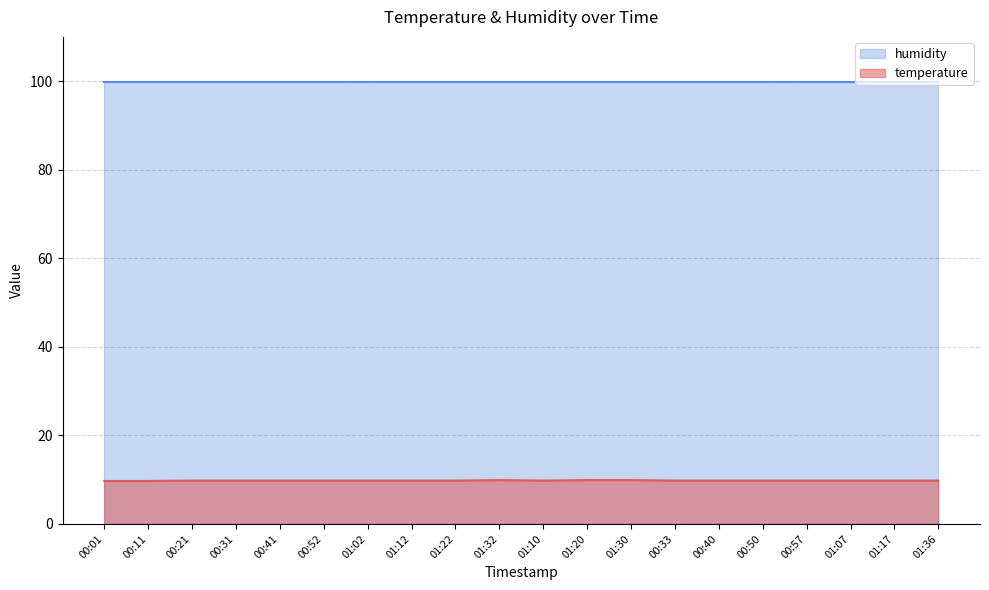

The value at 00:21 is 3.7. True or false?

False